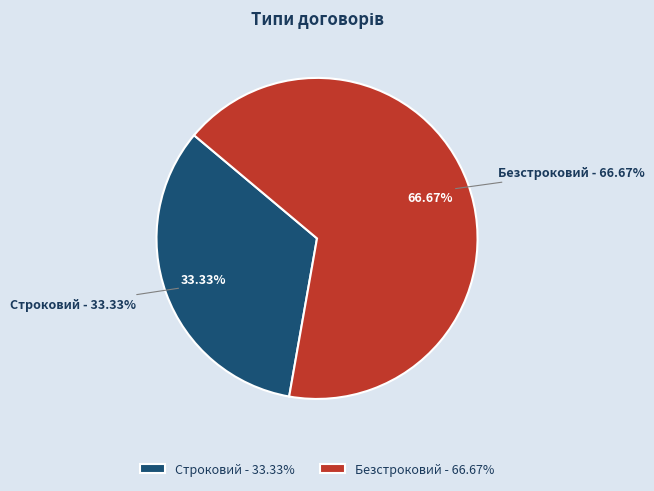

Is there a majority slice in this chart?

Yes